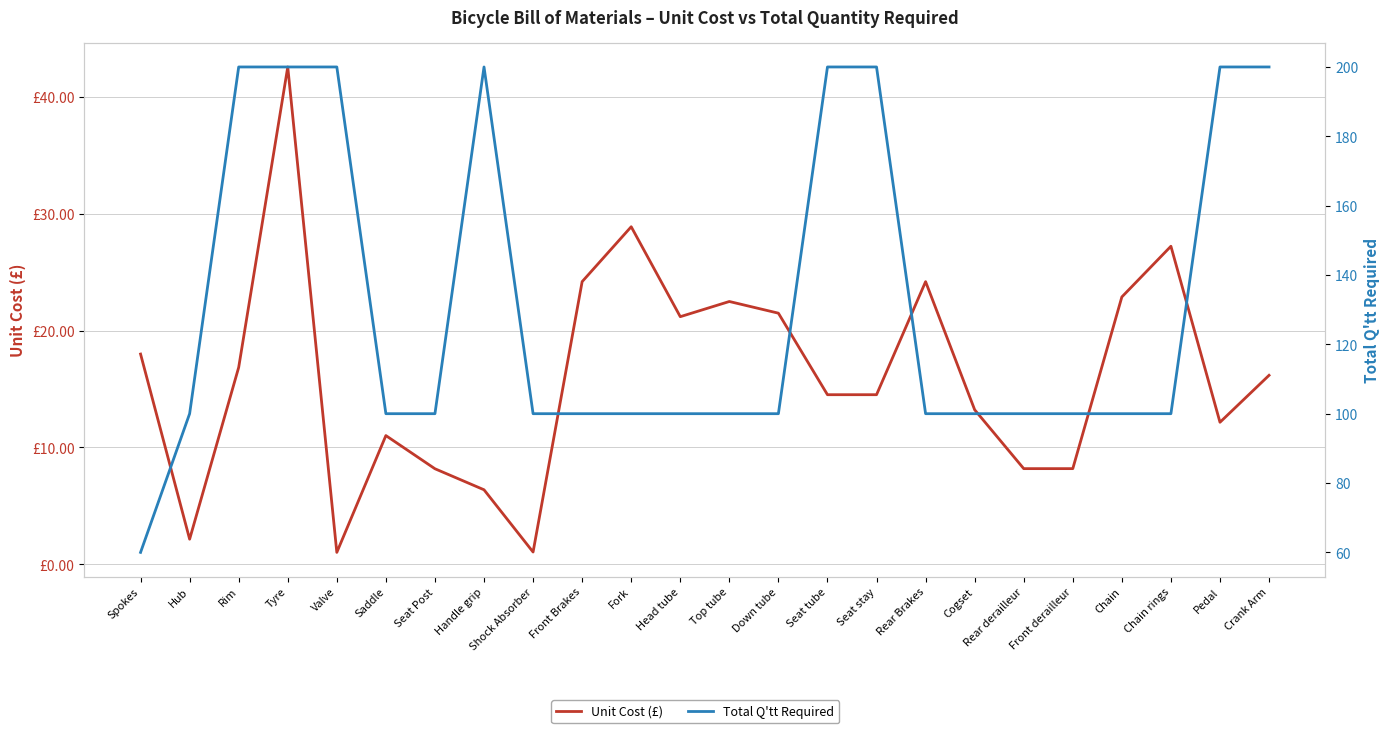

True or false: Total Q'tt Required and Unit Cost (£) intersect in this chart.

False